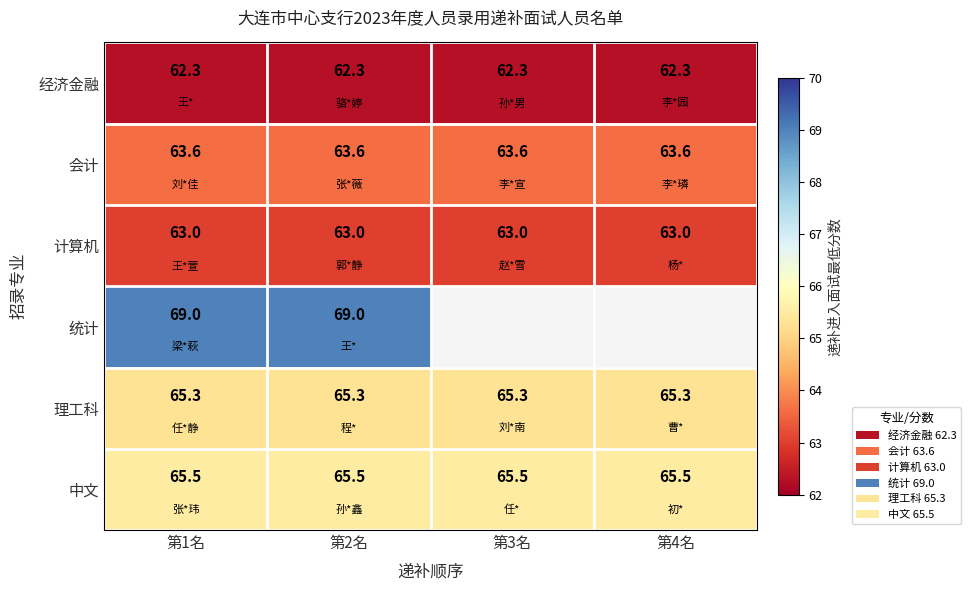

What is the spread (max minus min) of values at 第2名?

6.7